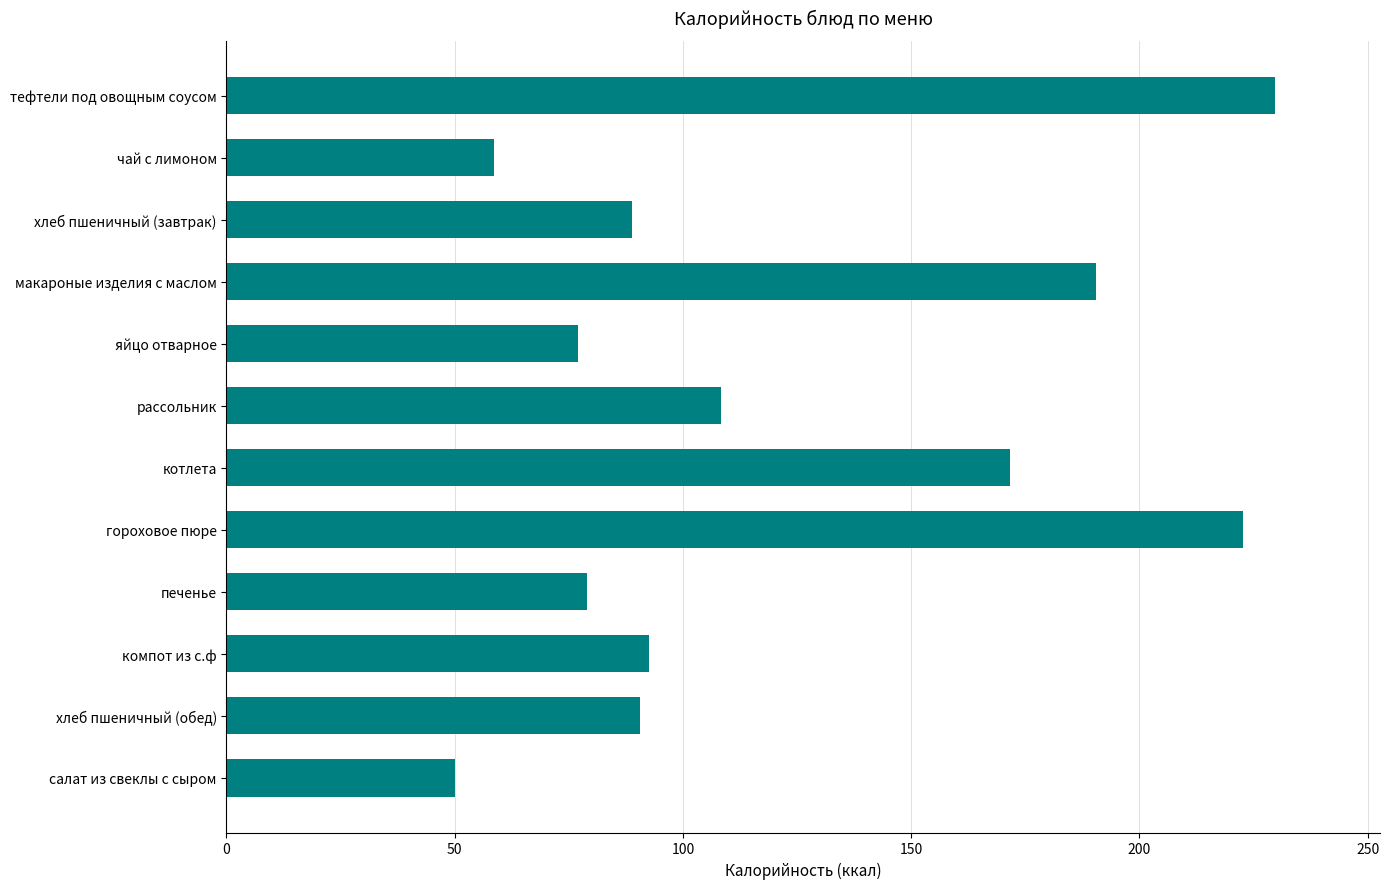

What is the difference between the values at хлеб пшеничный (завтрак) and печенье?

9.9